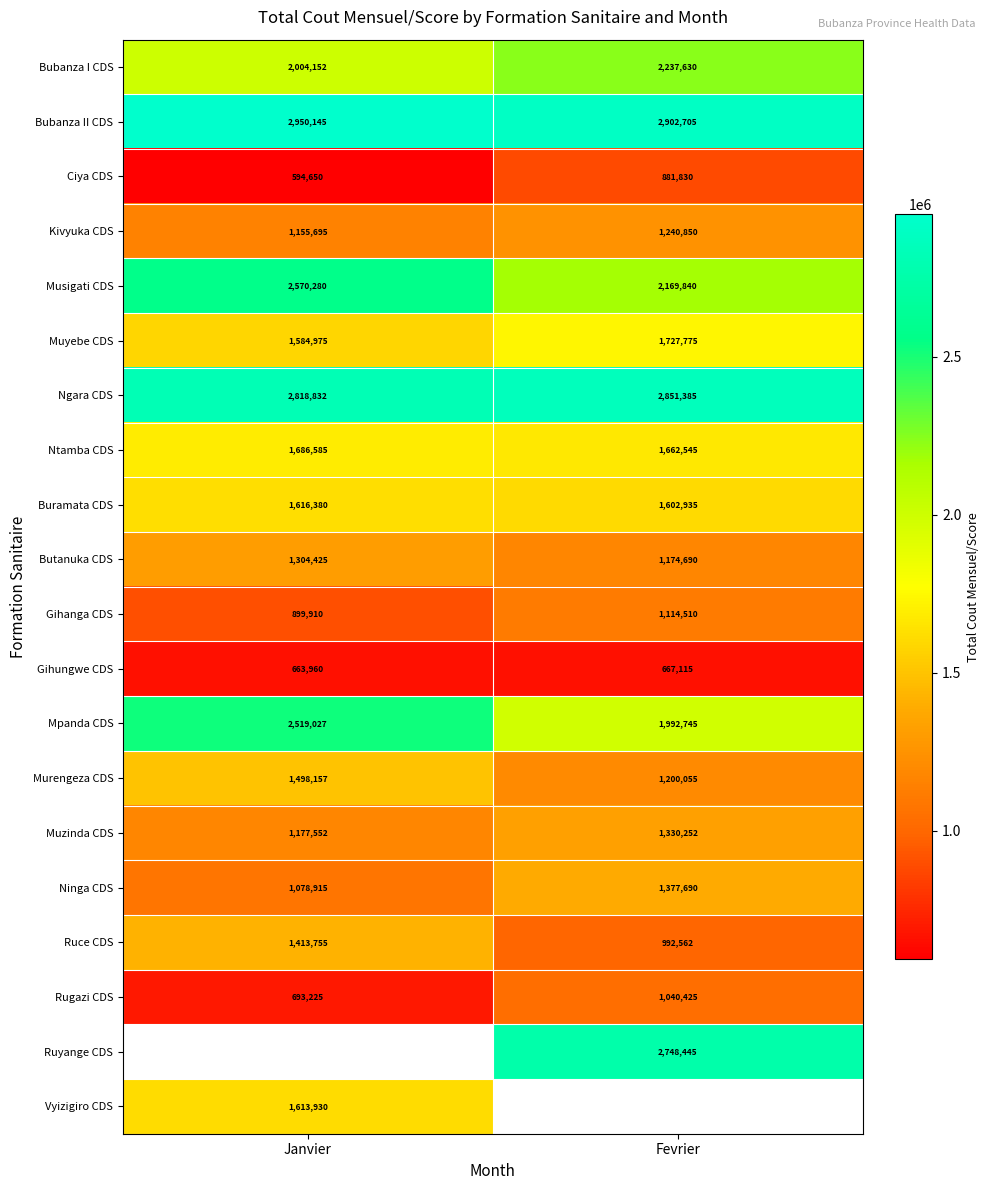

Is the value of Ruyange CDS at Fevrier greater than the value of Muzinda CDS at Fevrier?

Yes